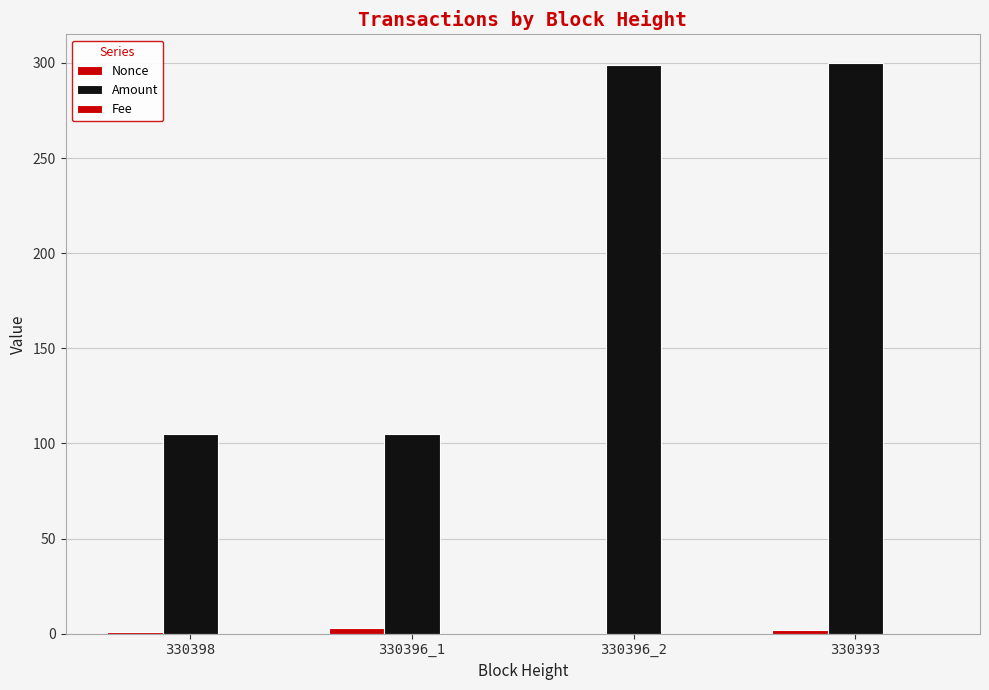

How many groups of bars are there?

4